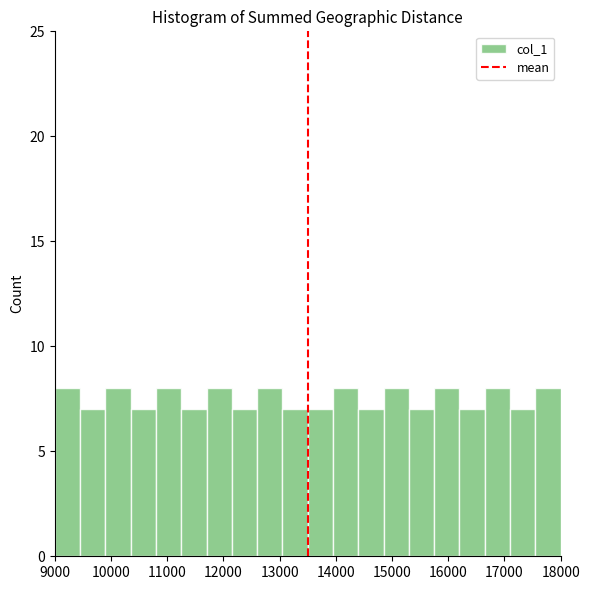

Reading left to right, list every bar in this chart as the range it spans on the x-axis followed by its height. Neither the bar edges nor the heights are printed on the chart, so give them approximately, as read against the axes.

9000 to 9450: 8
9450 to 9900: 7
9900 to 10350: 8
10350 to 10800: 7
10800 to 11250: 8
11250 to 11700: 7
11700 to 12150: 8
12150 to 12600: 7
12600 to 13050: 8
13050 to 13500: 7
13500 to 13950: 7
13950 to 14400: 8
14400 to 14850: 7
14850 to 15300: 8
15300 to 15750: 7
15750 to 16200: 8
16200 to 16650: 7
16650 to 17100: 8
17100 to 17550: 7
17550 to 18000: 8